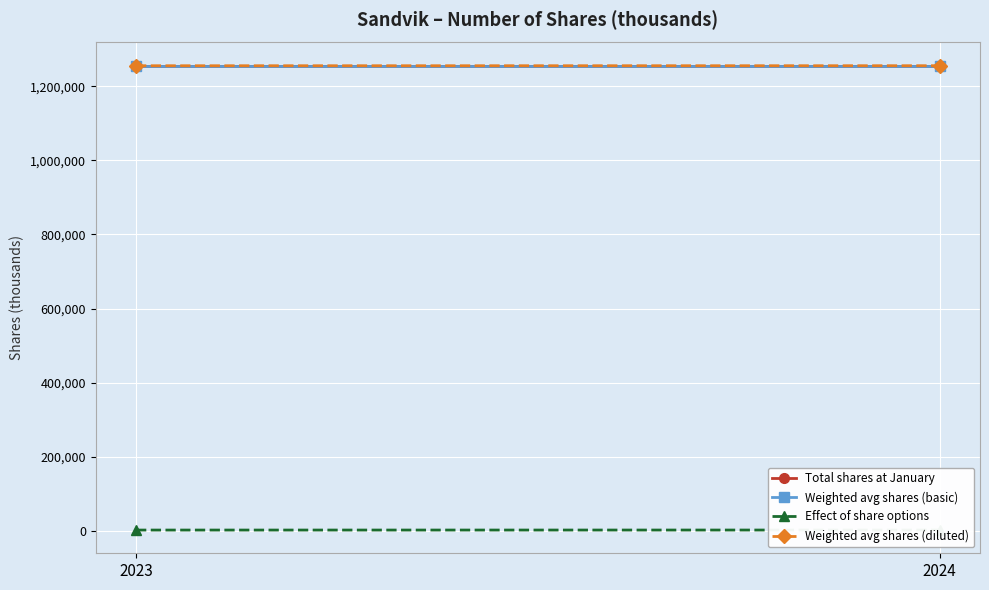

The value of Total shares at January at 2024 is 1254386. True or false?

True